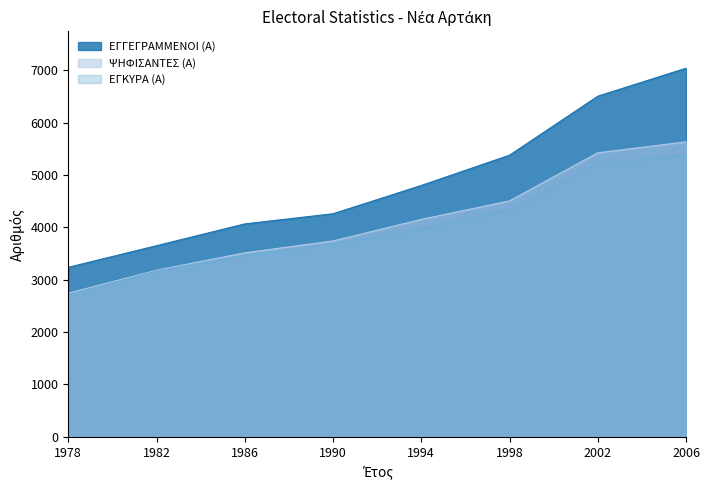

True or false: ΕΓΓΕΓΡΑΜΜΕΝΟΙ (Α) has more than 0 points higher than both neighbors.

False